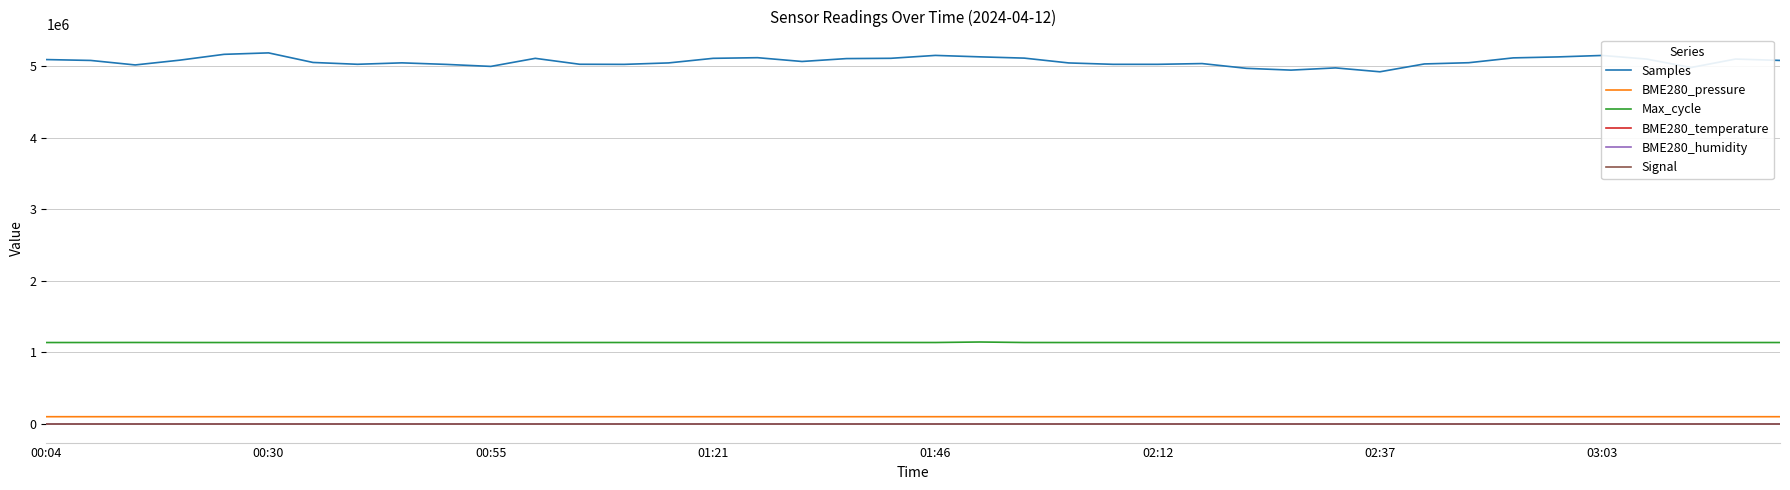

True or false: BME280_temperature and BME280_pressure intersect in this chart.

False